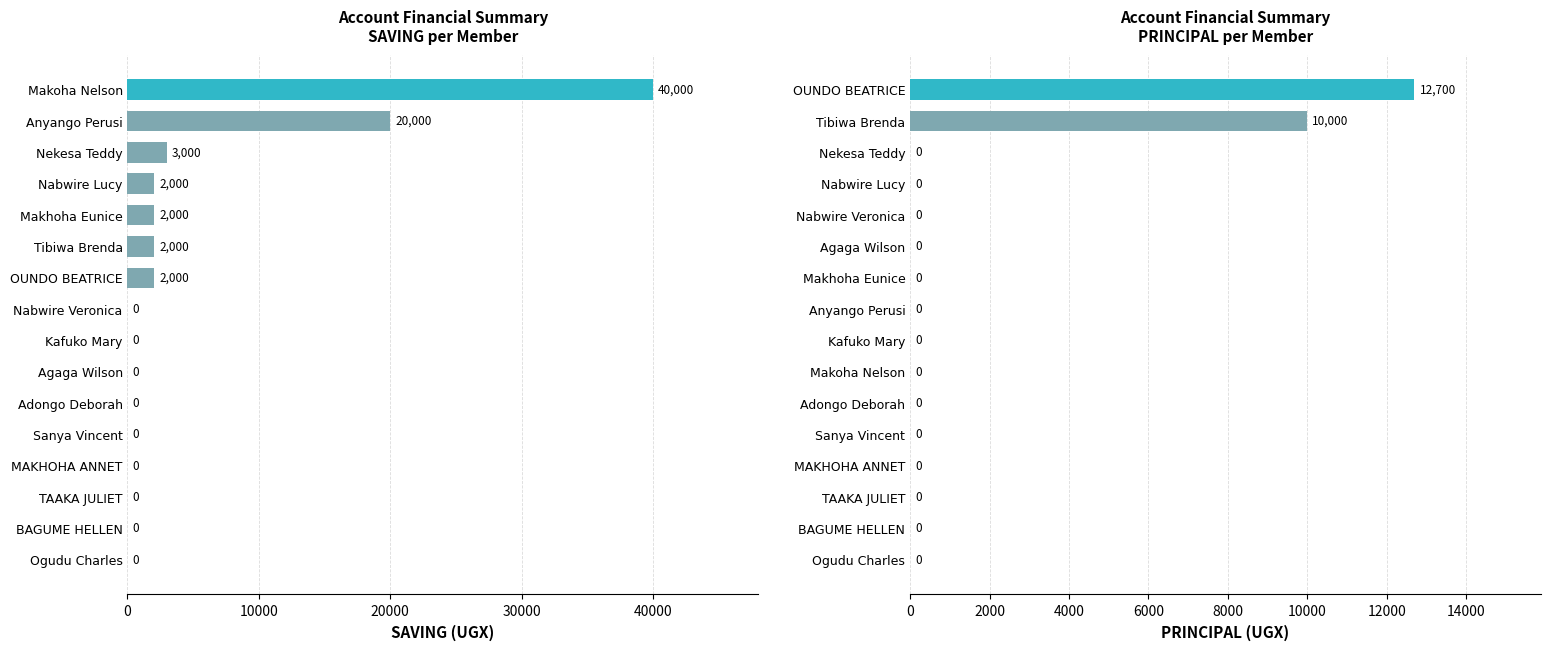

How many groups of bars are there?

16